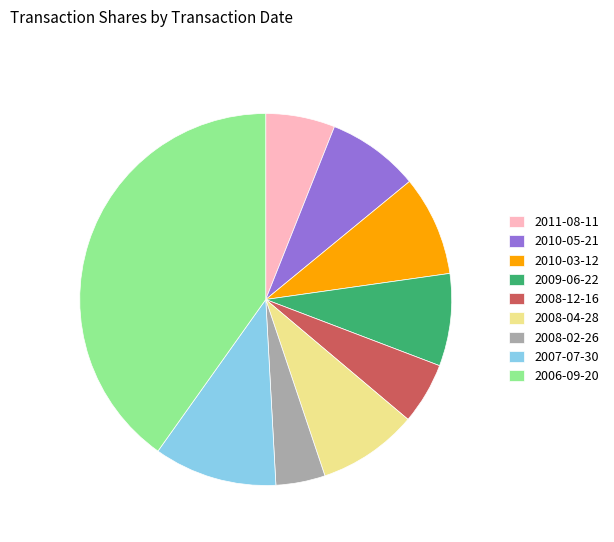

The 2006-09-20 slice represents 51% of the pie. True or false?

False